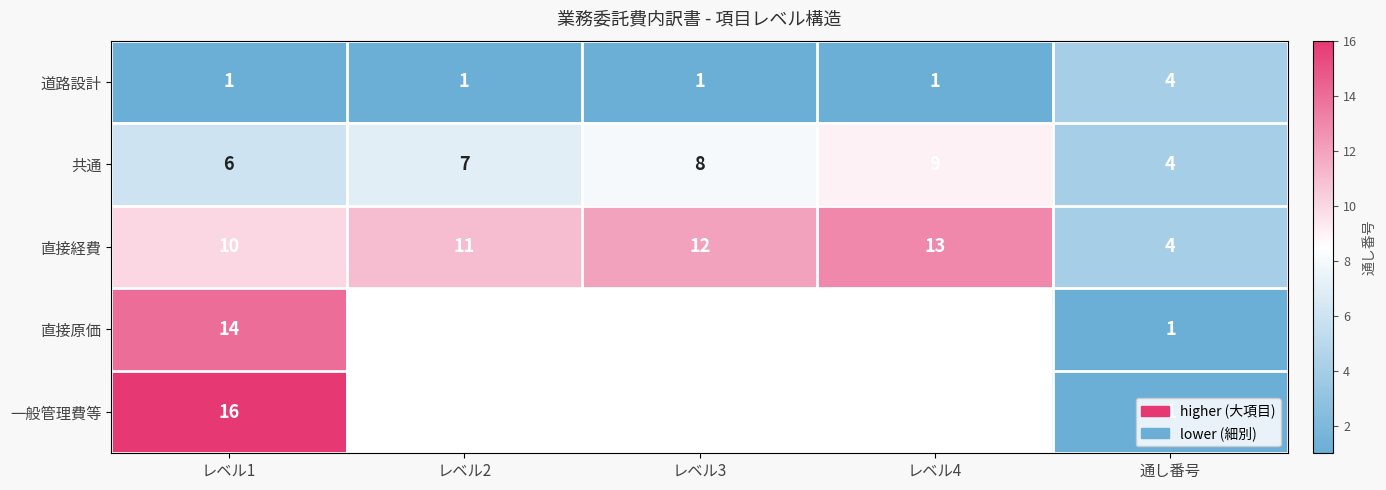

Between レベル4 and レベル3, which is larger?

レベル4